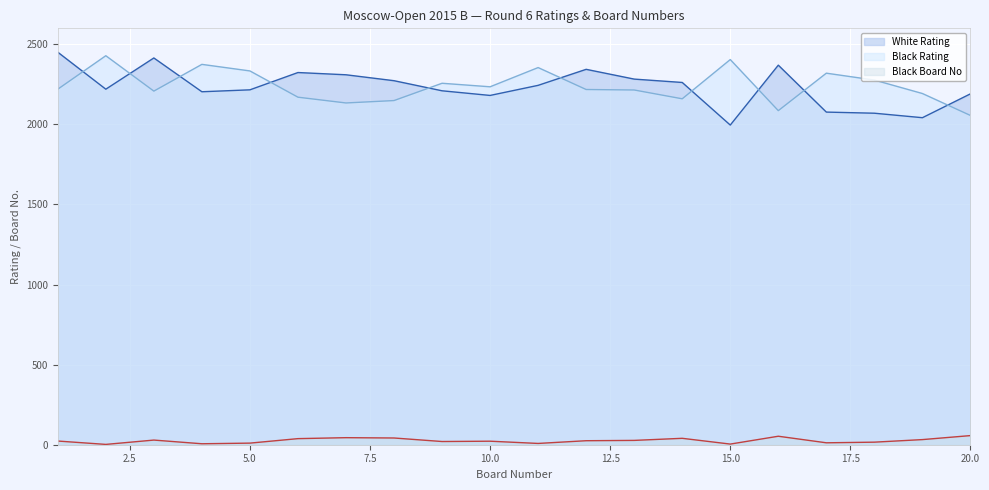

What is the total value across all series at 14?

4462